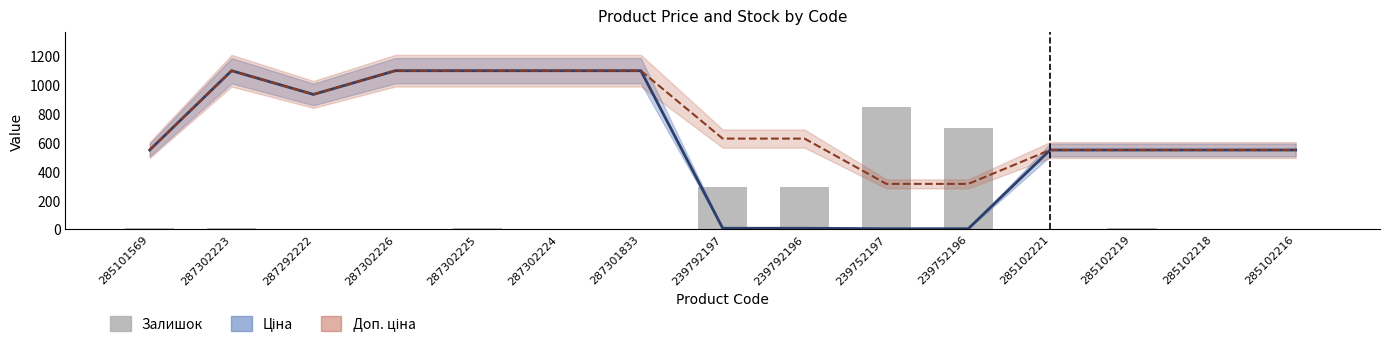

The value of Ціна (normalized) at 239752197 is 3.1. True or false?

True